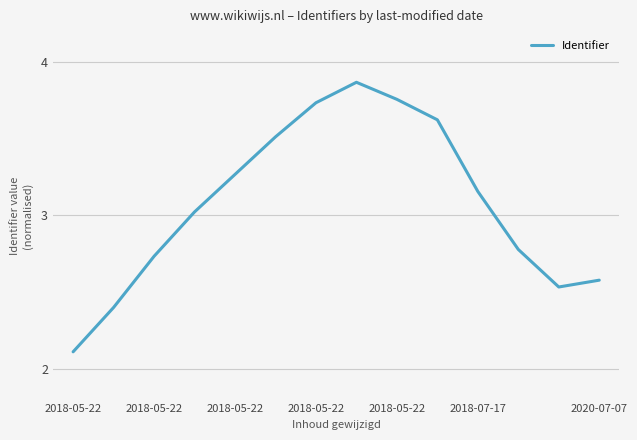

What is the smallest value displayed?

2.1